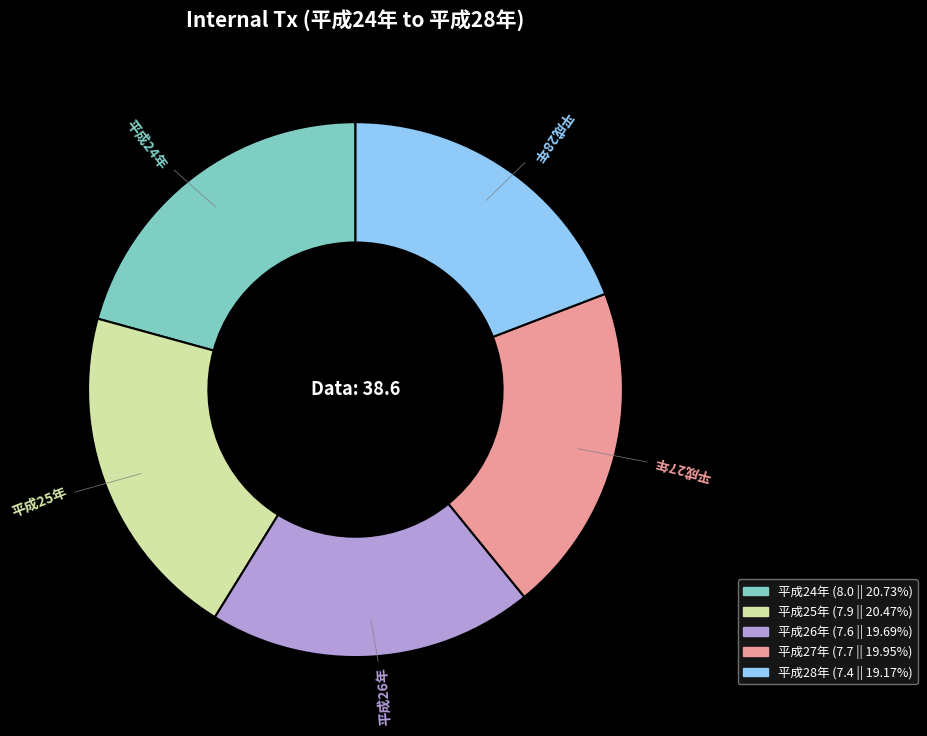

Which slice is the smallest?

平成28年